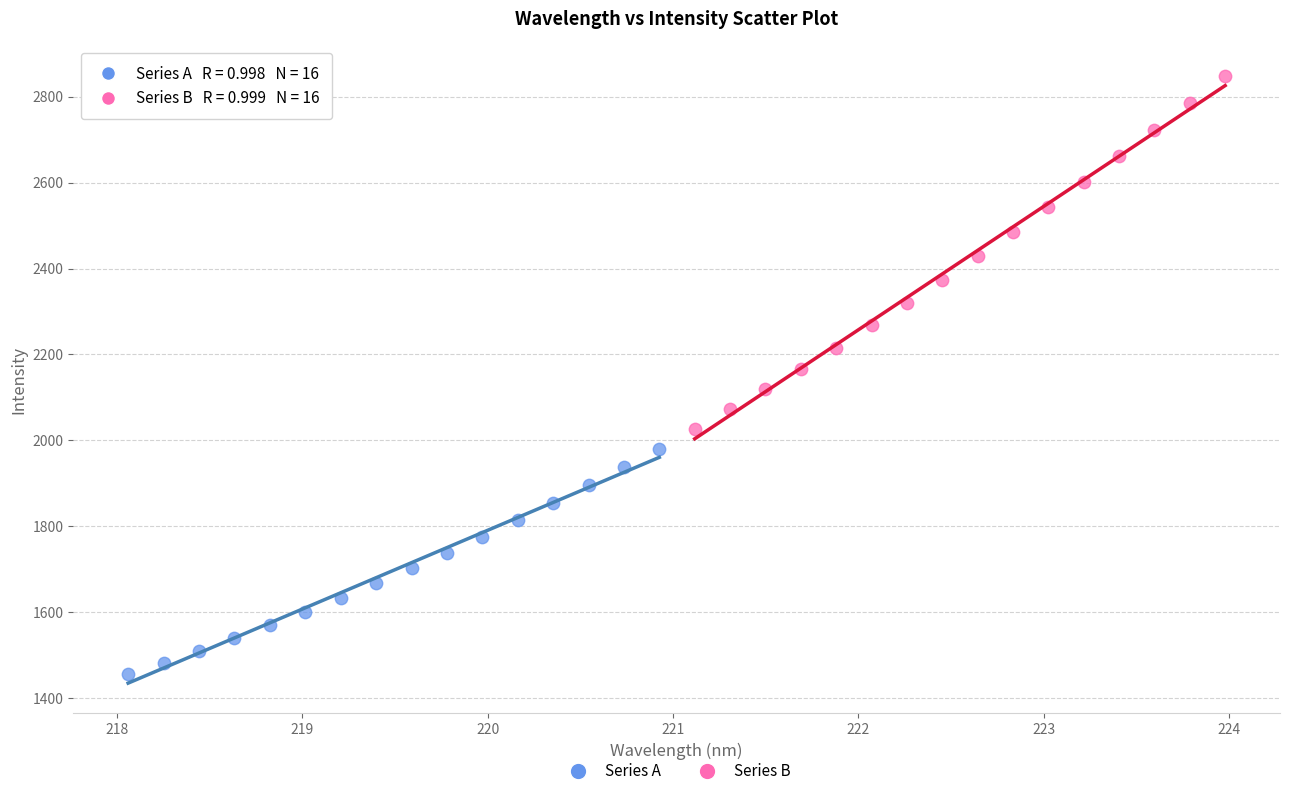

Which series contains the highest Y value?

Series B